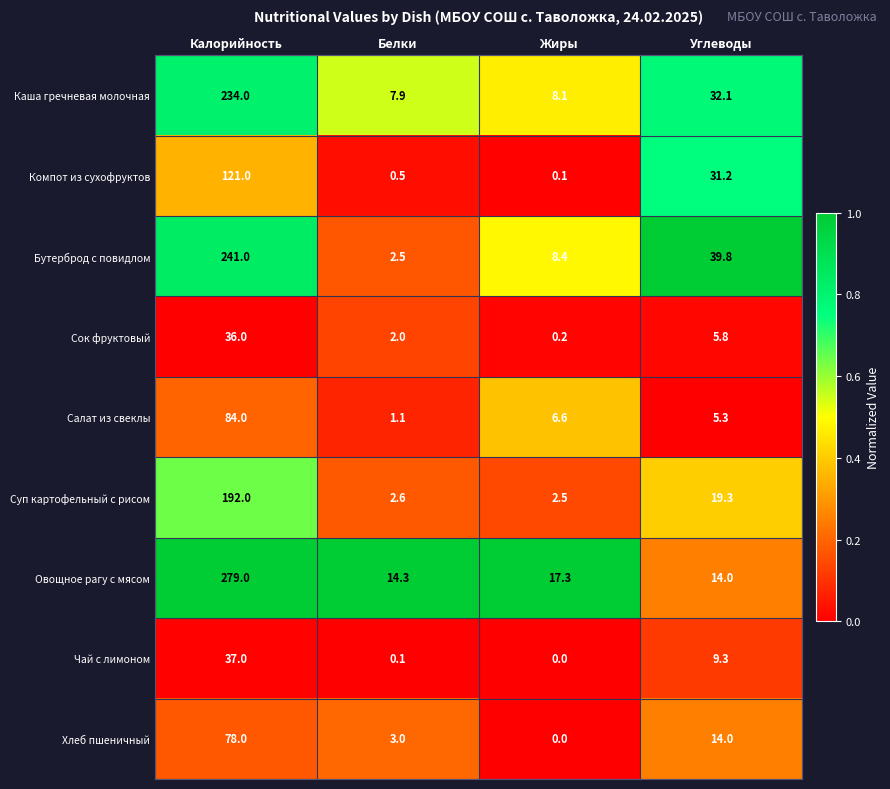

What is the sum of all Салат из свеклы values?

97.0